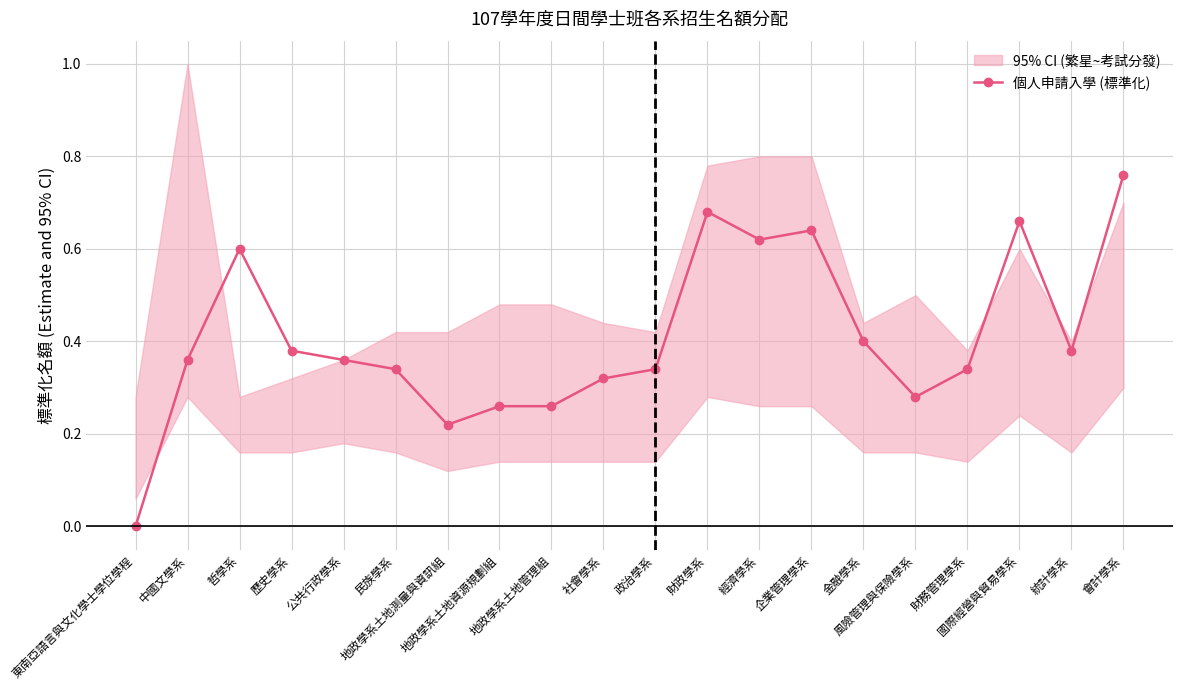

What is the label of the 16th point from the left?

風險管理與保險學系